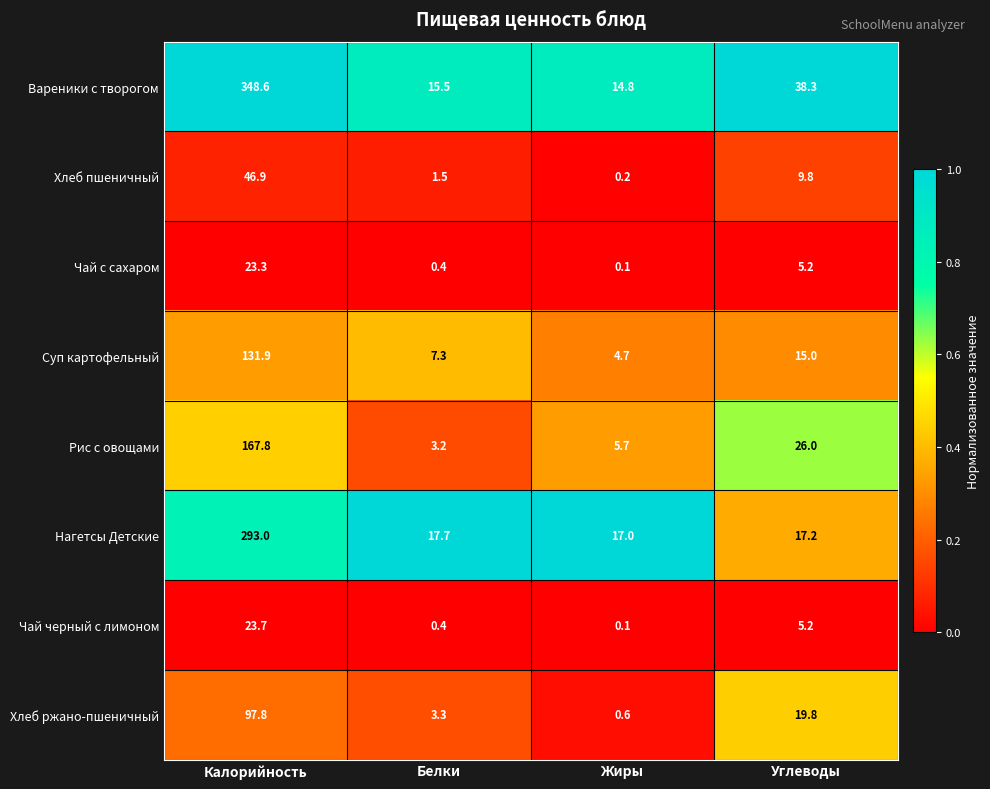

What is the difference between the highest and lowest values at Калорийность?

325.3